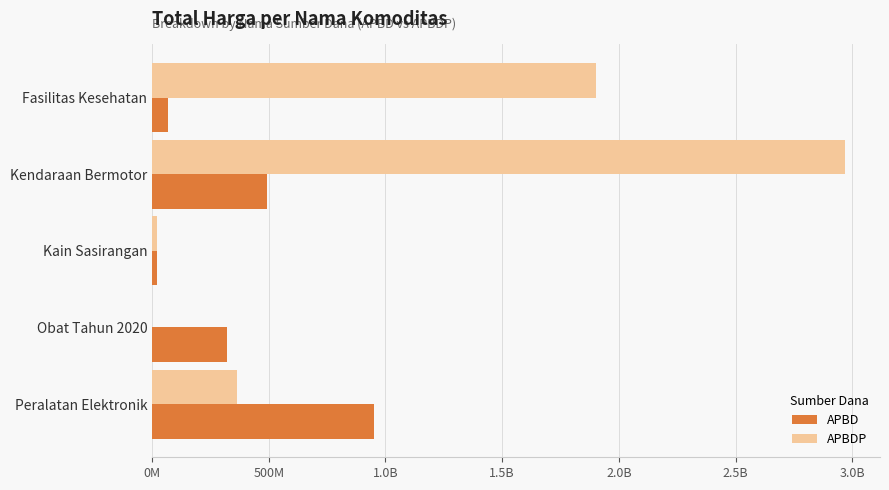

What are all the series names shown in the legend?

APBD, APBDP